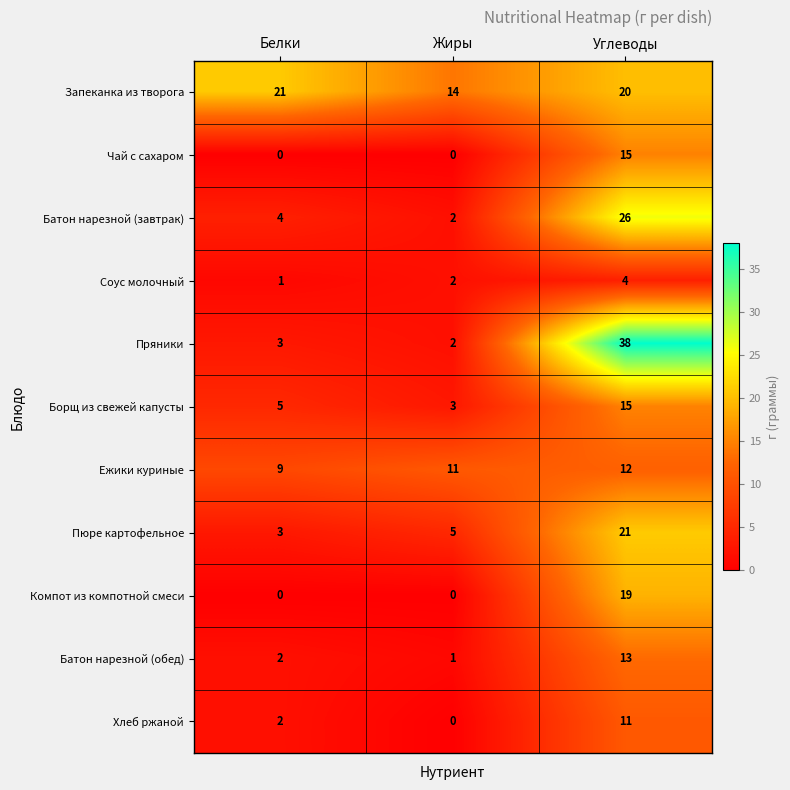

The Пюре картофельное series shows 3 at Жиры. True or false?

False